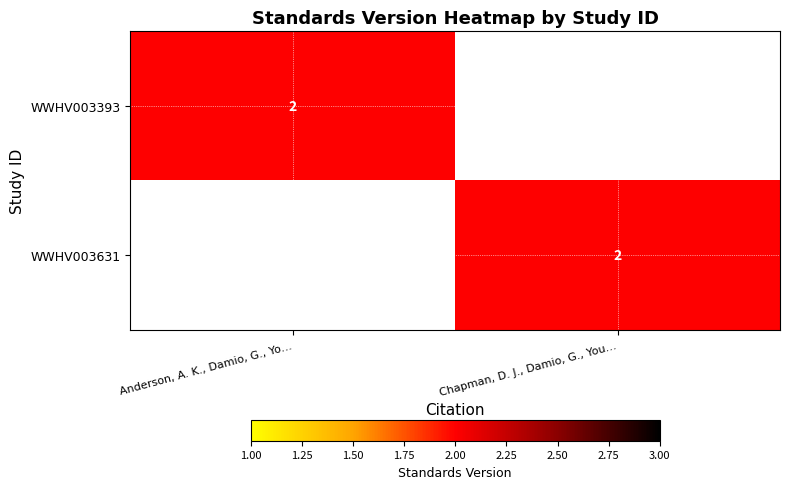

Which has a higher value, Anderson, A. K., Damio, G., Yo… or Chapman, D. J., Damio, G., You…?

Anderson, A. K., Damio, G., Yo…